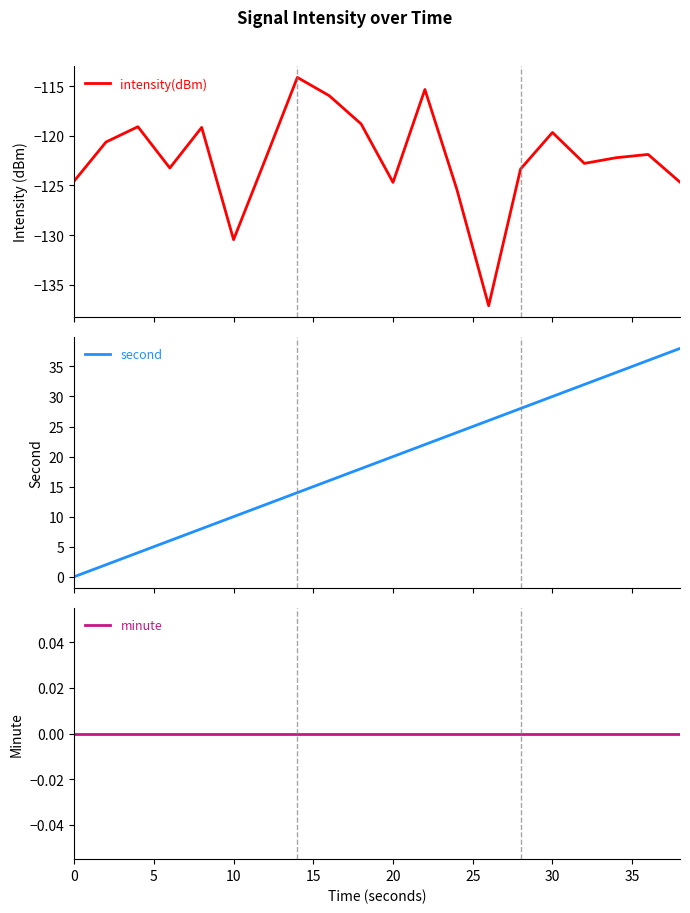

Which series has the largest total across all categories?

second